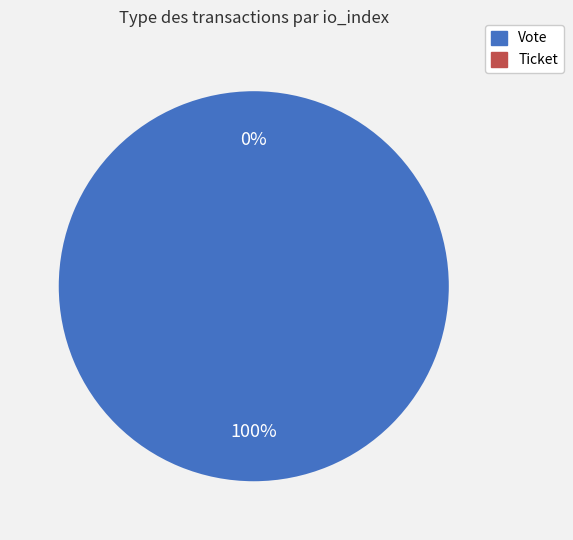

To the nearest percent, what percentage of the pie is Vote?

100%